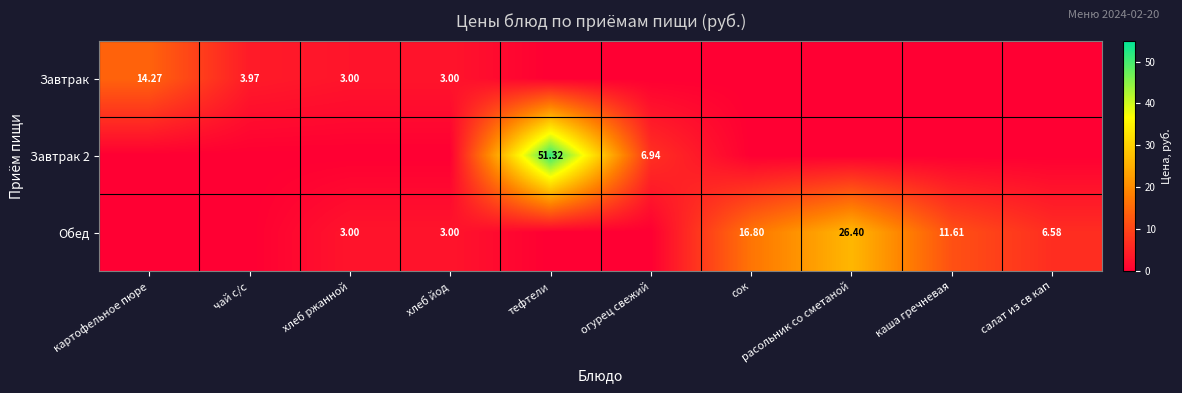

What is the maximum value shown in the chart?

51.3